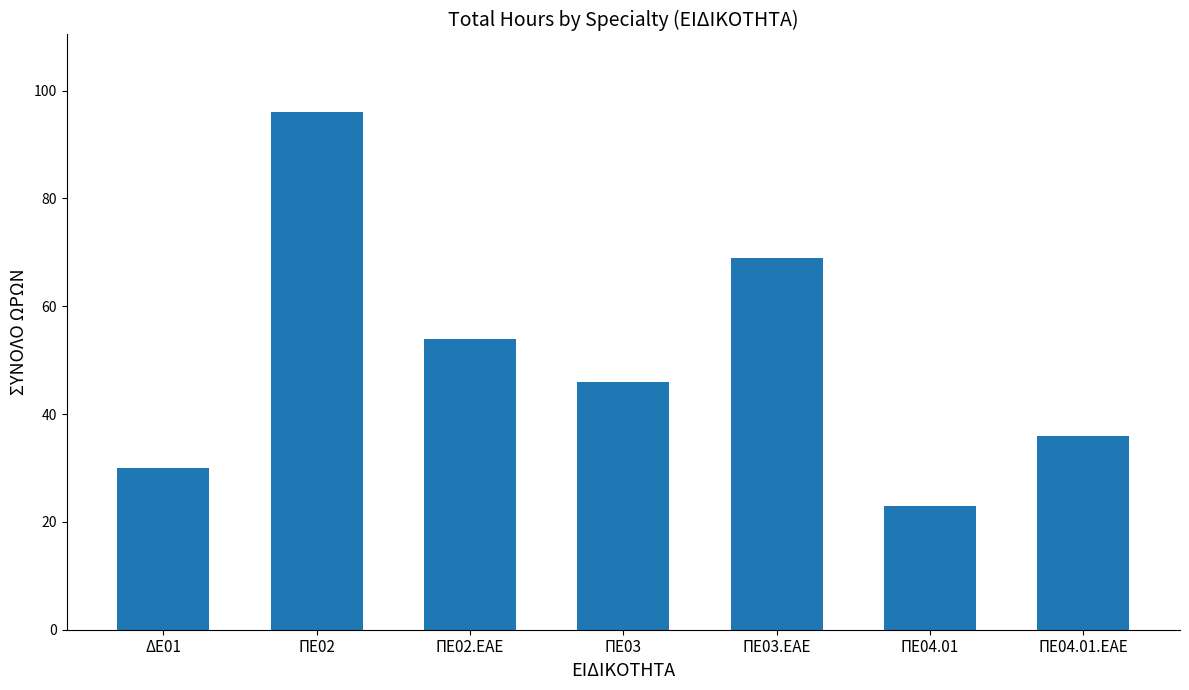

What is the sum of the values at ΠΕ04.01 and ΔΕ01?

53